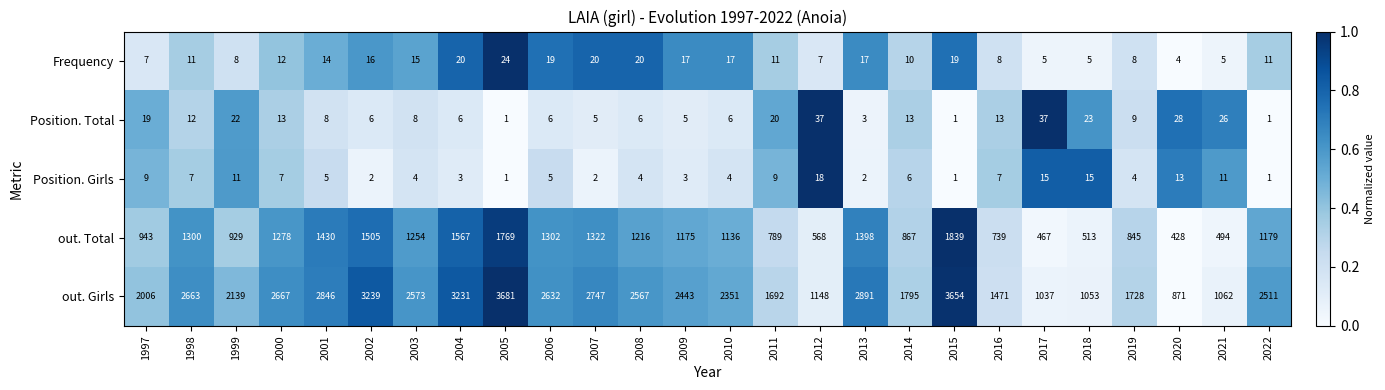

Is it true that out. Girls equals 871 at 2020?

True